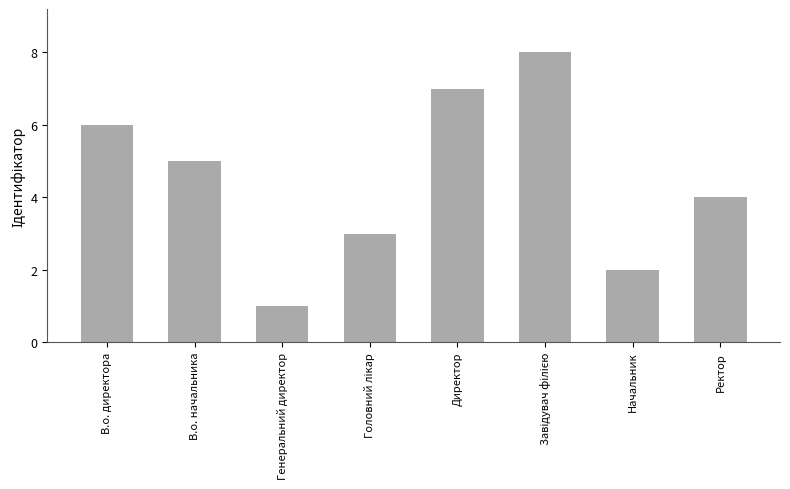

What is the difference between the second highest and second lowest values?

5